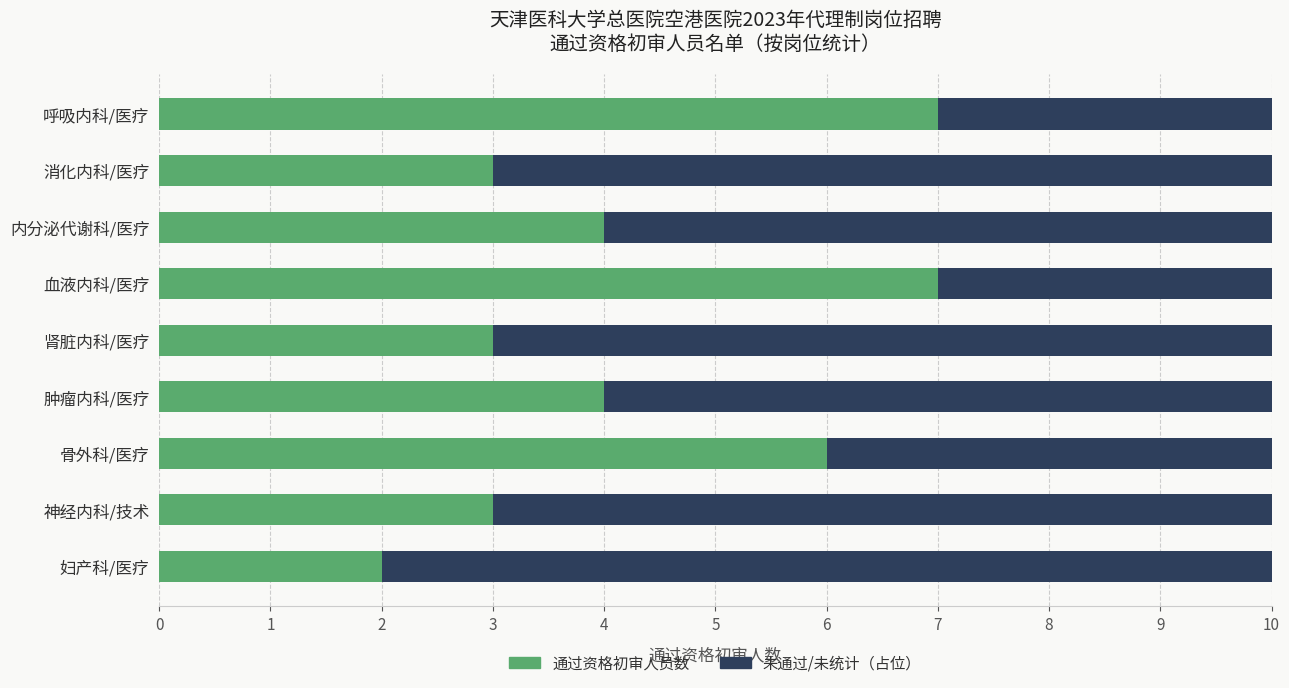

Count the number of data series in this chart.

2